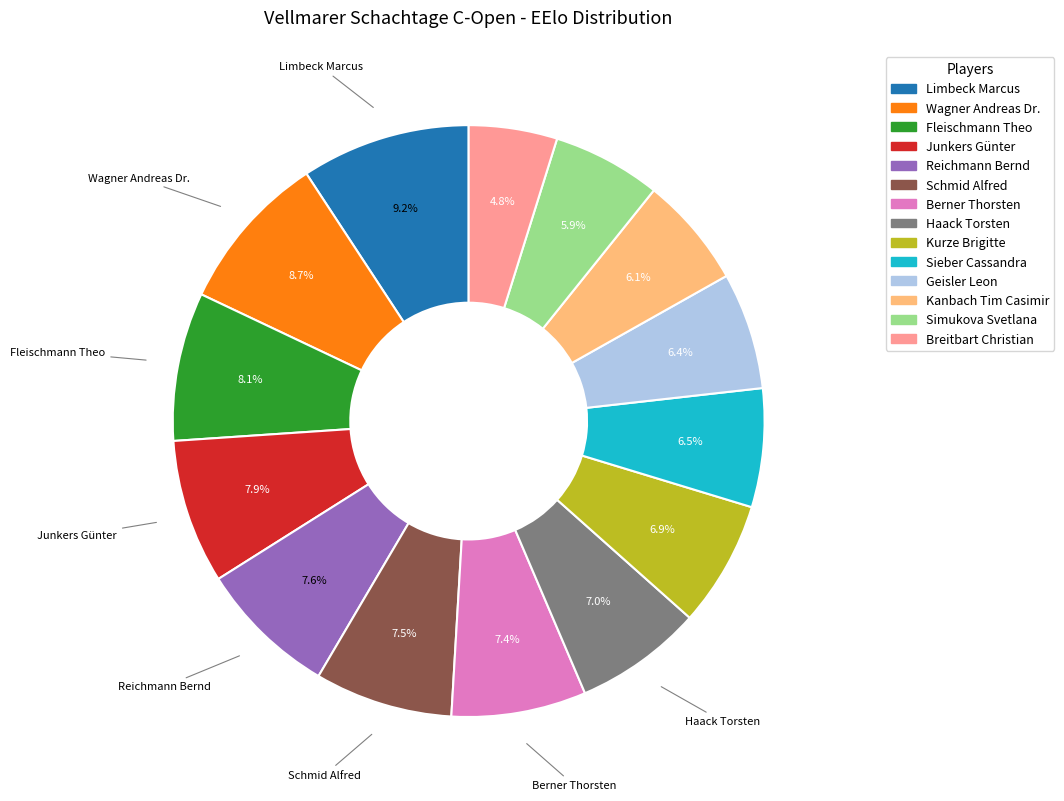

Count the number of slices in the pie.

14